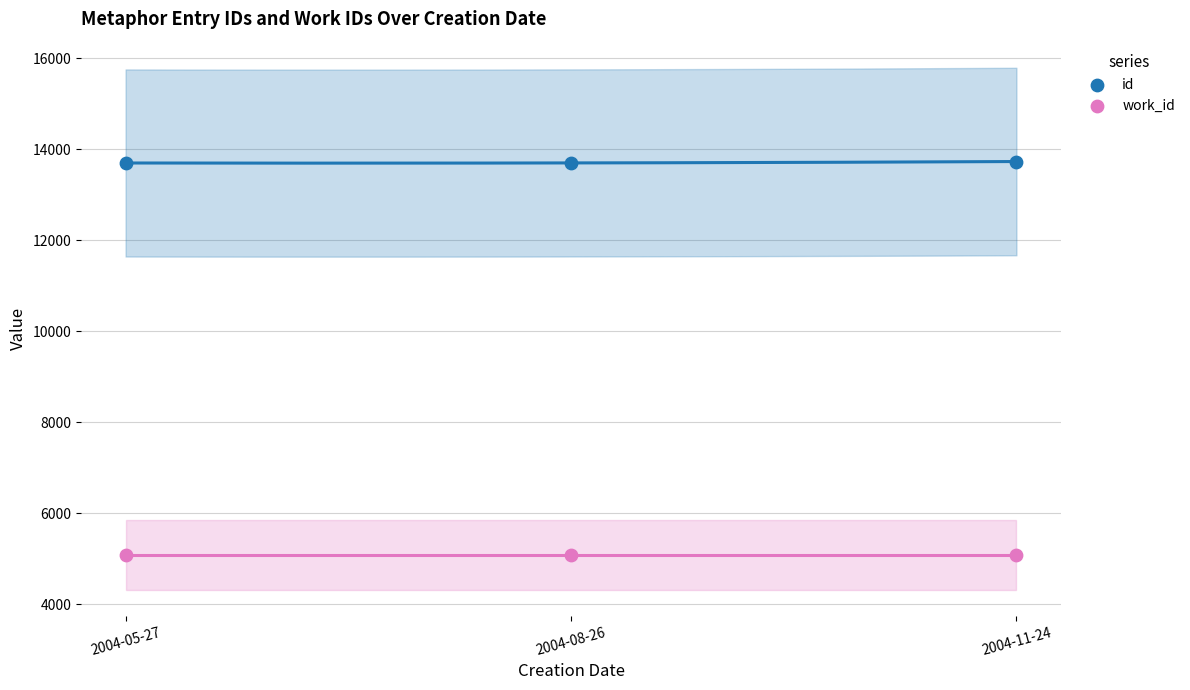

Across all data points, what is the average Y value?

9399